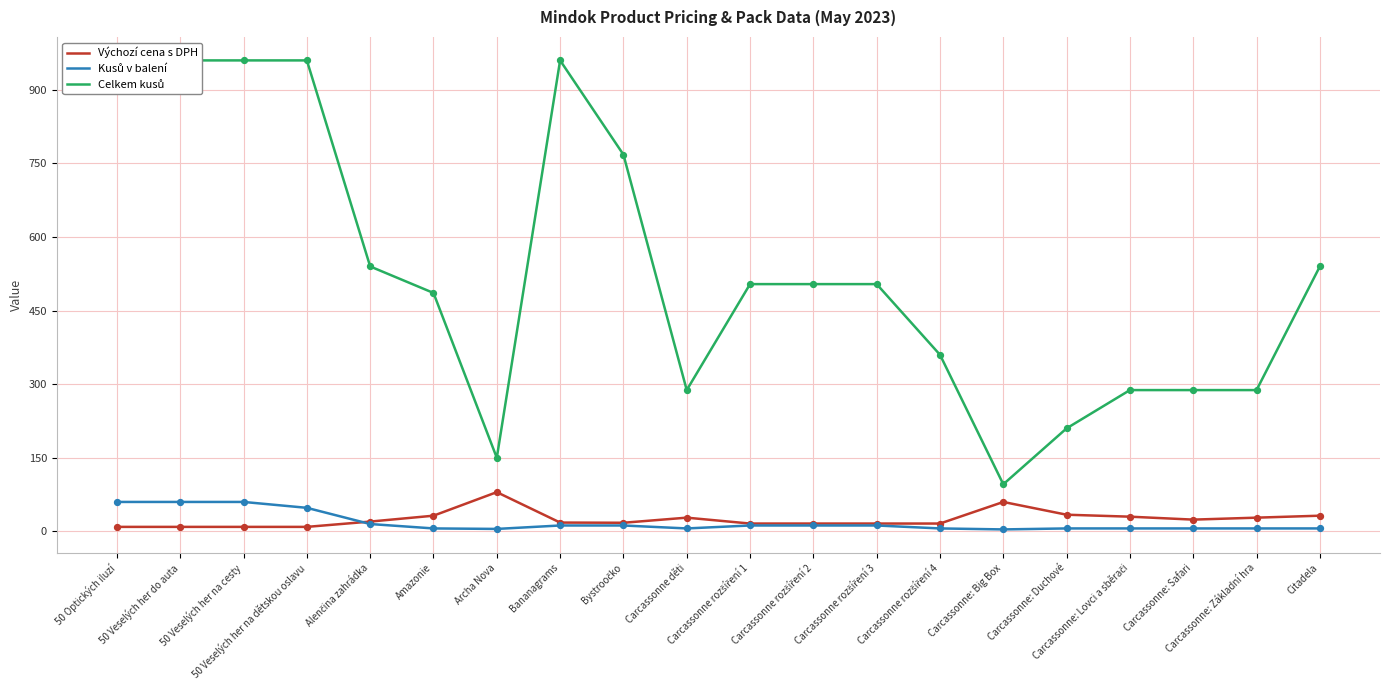

What are all the series names shown in the legend?

Výchozí cena s DPH, Kusů v balení, Celkem kusů